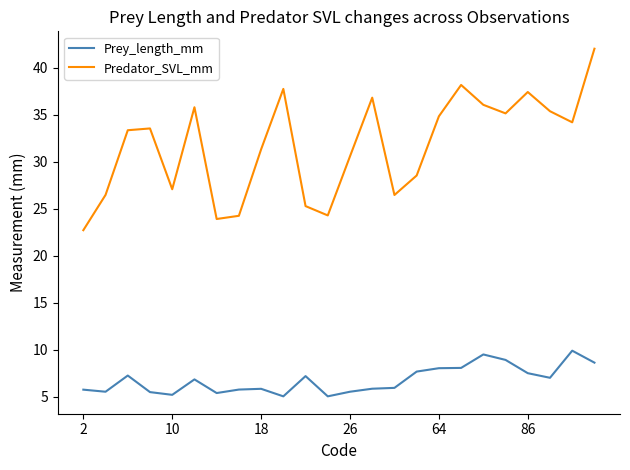

Which series has the widest spread of values?

Predator_SVL_mm